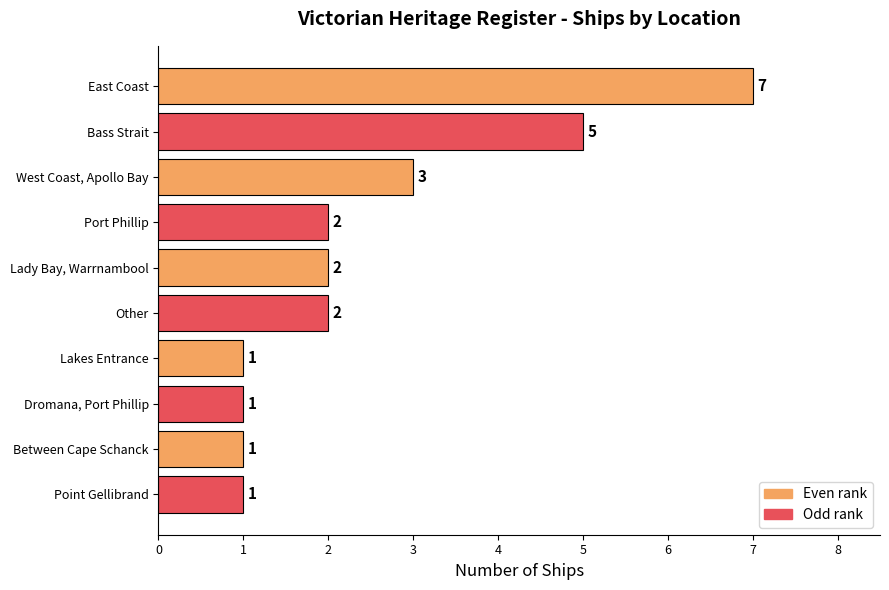

What is the difference between the maximum and minimum values?

6